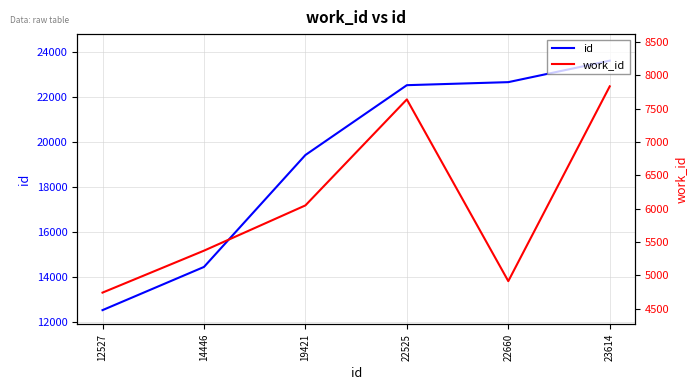

Is this an area chart (filled region under the line)?

No